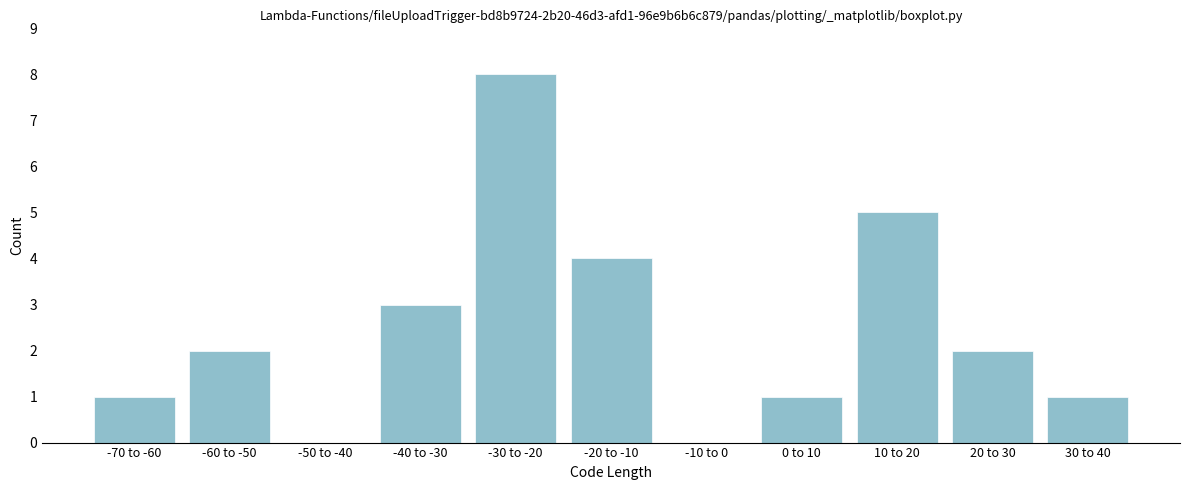

Reading left to right, what are all the values shown in this chart?

-70 to -60=1	-60 to -50=2	-50 to -40=0	-40 to -30=3	-30 to -20=8	-20 to -10=4	-10 to 0=0	0 to 10=1	10 to 20=5	20 to 30=2	30 to 40=1